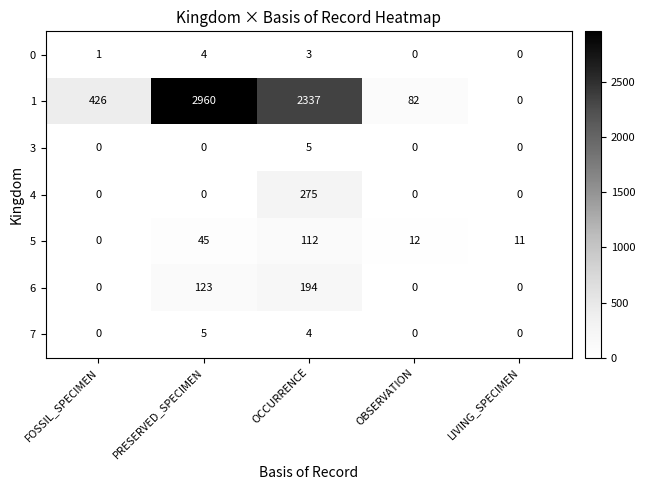

Which series has the largest total across all categories?

1